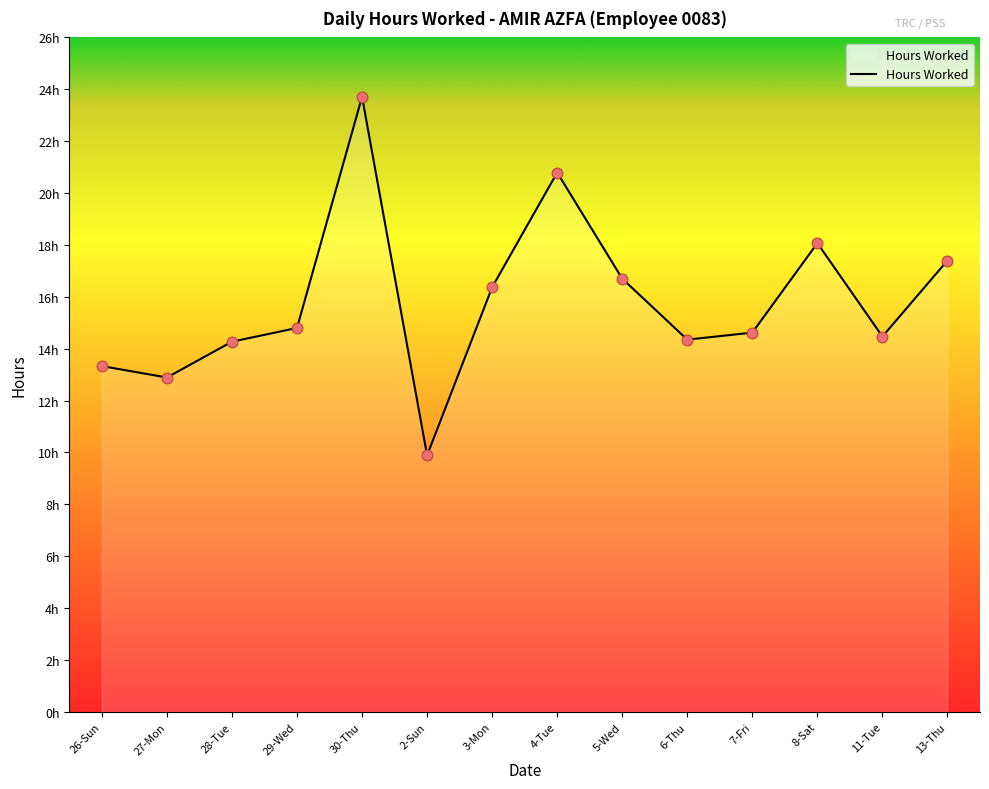

Between 8-Sat and 5-Wed, which is larger?

8-Sat